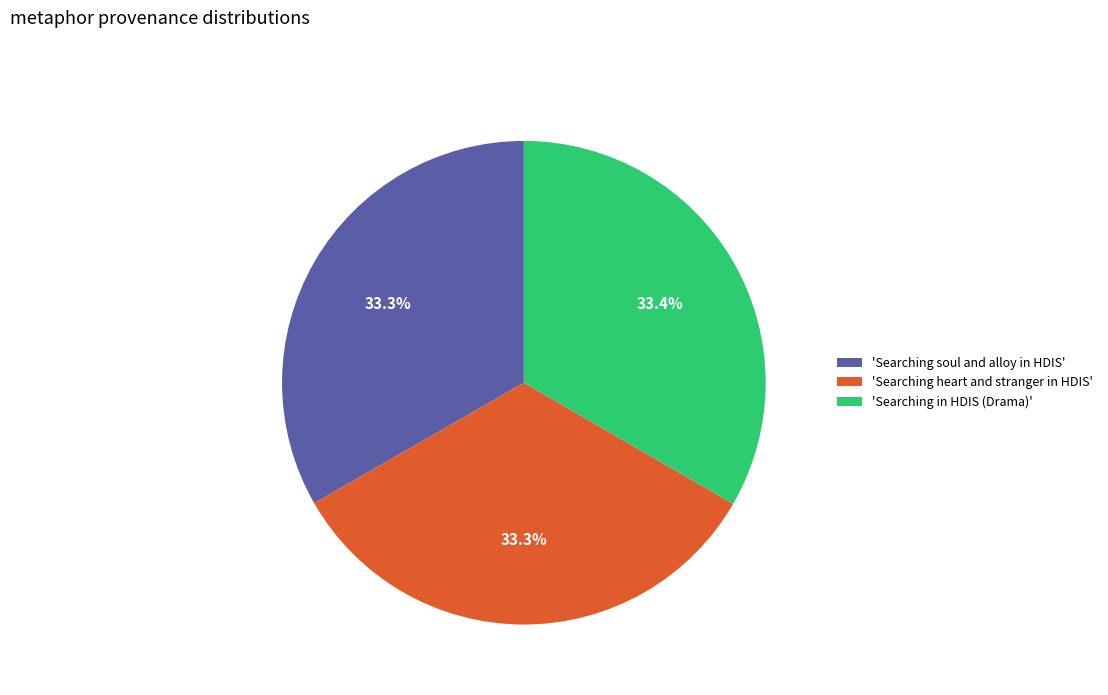

What percentage is NOT represented by 'Searching in HDIS (Drama)'?

66.6%